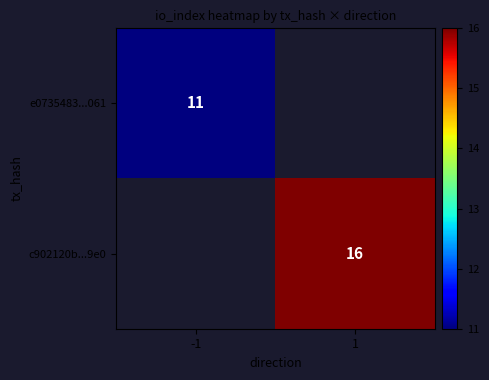

True or false: c902120b...9e0 has a value of 7 at 1.

False